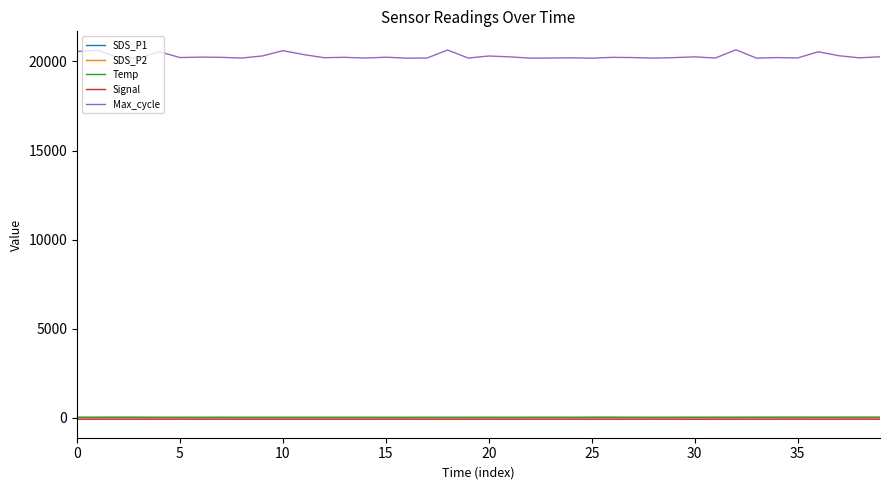

At how many categories does at least one series exceed 14075?

40